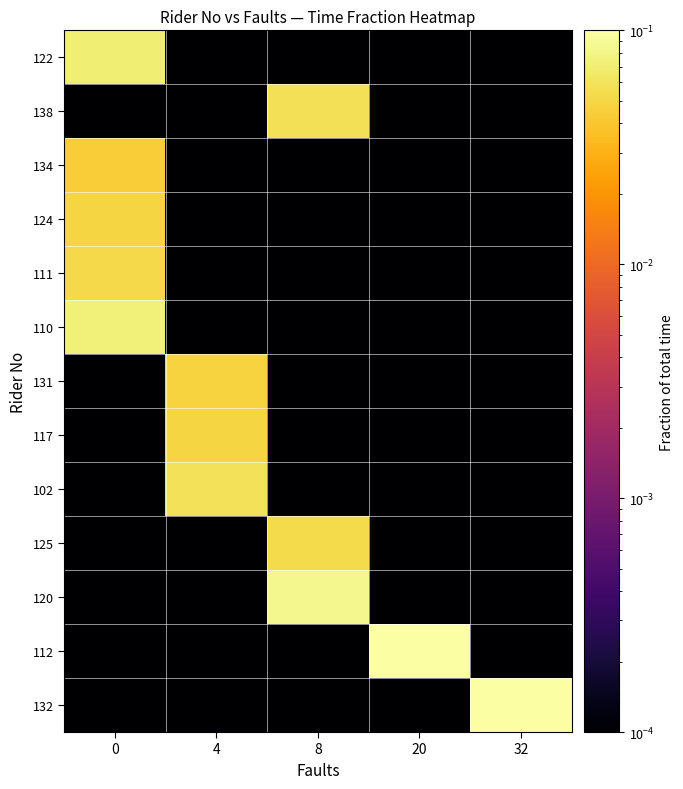

Which category has the highest value across all series?

32